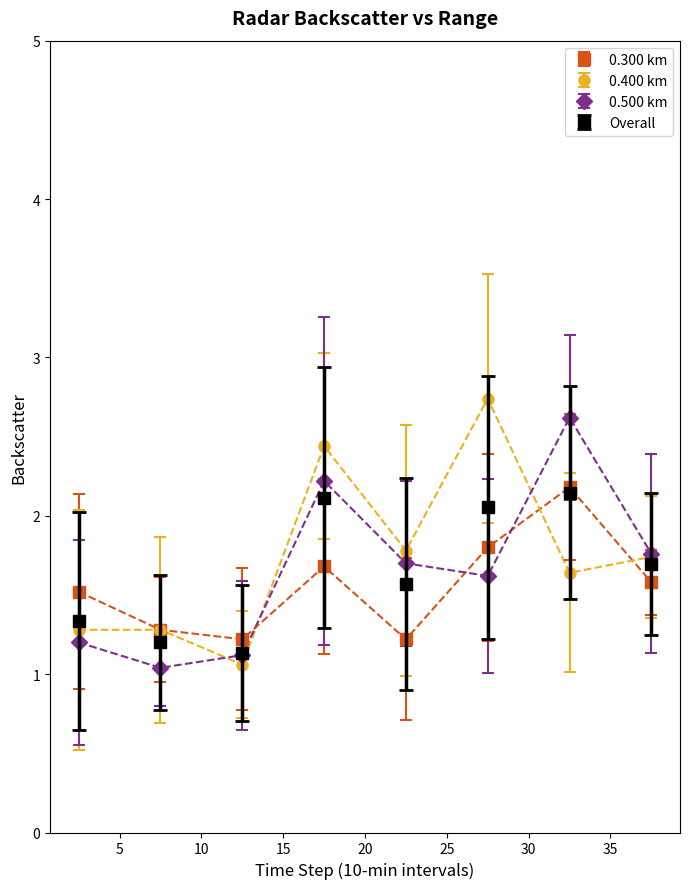

In 0.500 km, how many points are higher than both neighbors (excluding endpoints)?

2